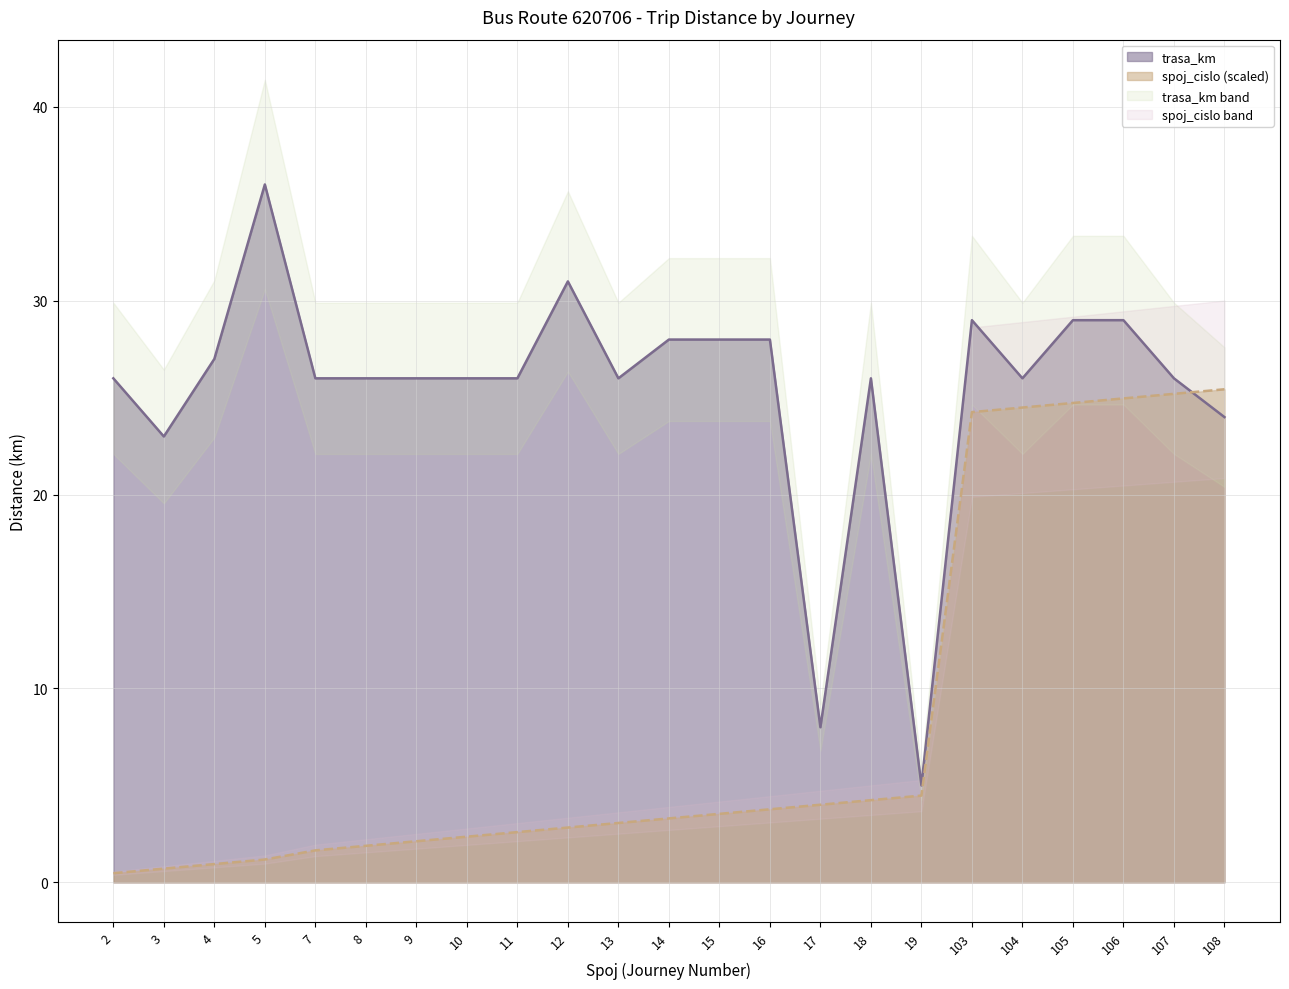

At which category is the sum across all series the highest?

106